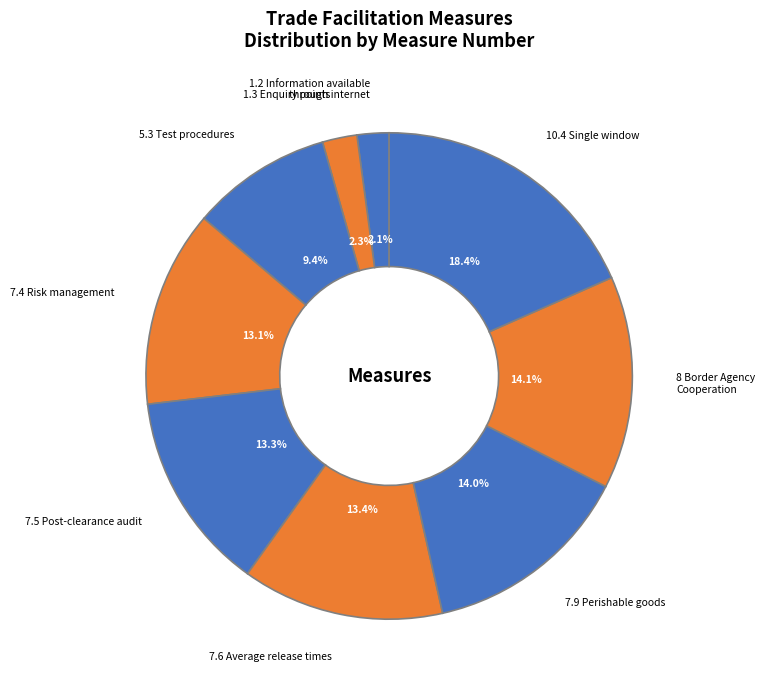

Is 7.5 Post-clearance audit the majority of the pie?

No